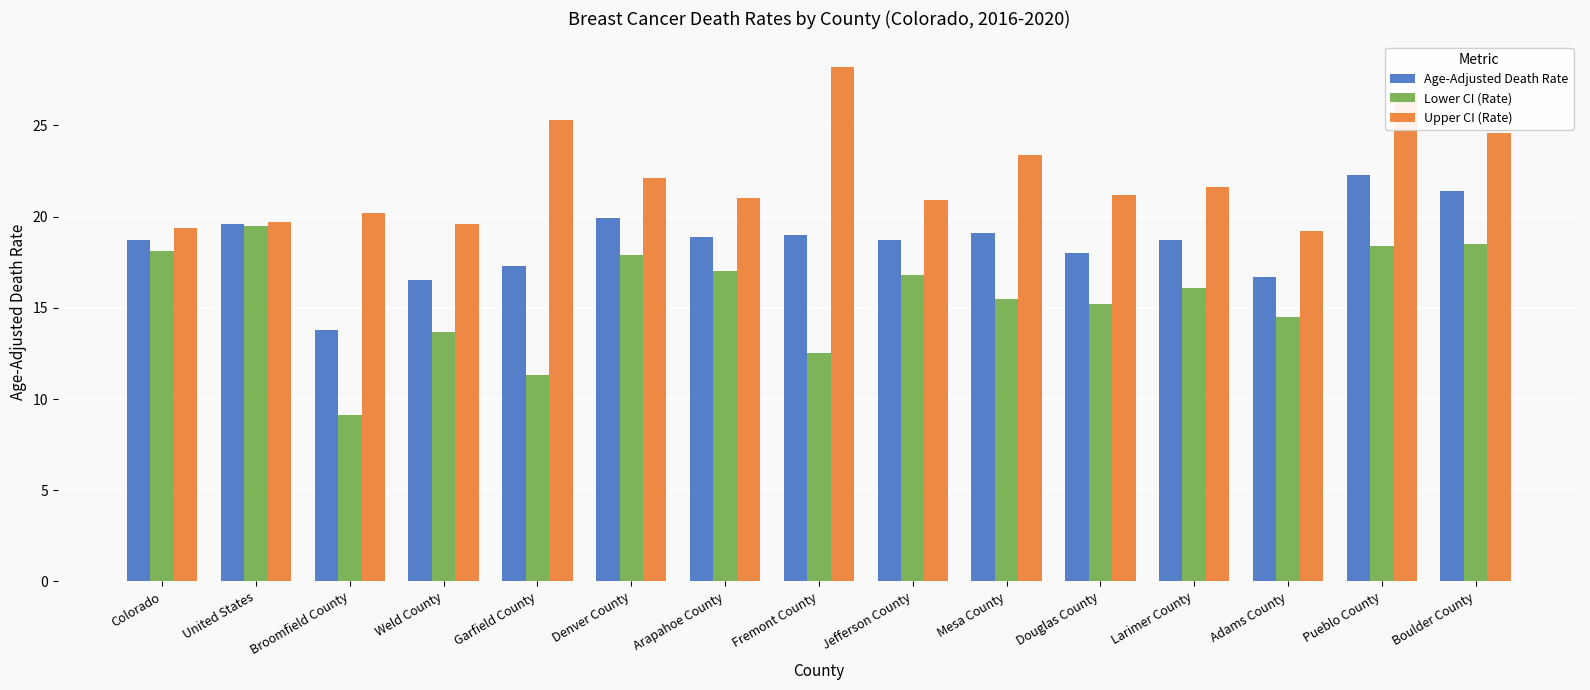

What is the total value across all series at Pueblo County?

67.4